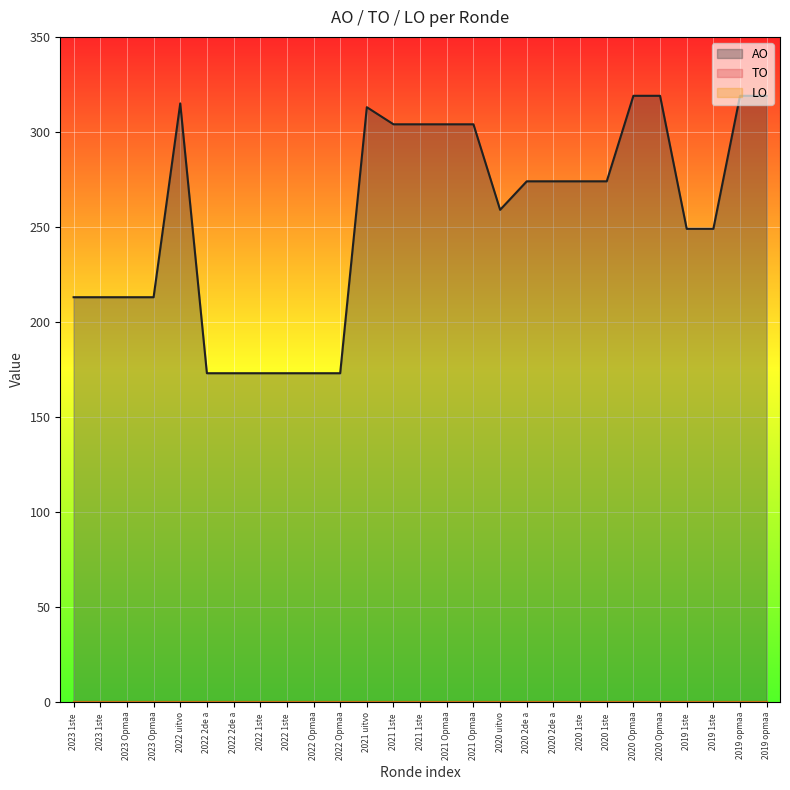

At 2022 Opmaak - goedgekeurd, list the series in order from largest to smallest.

AO, TO, LO